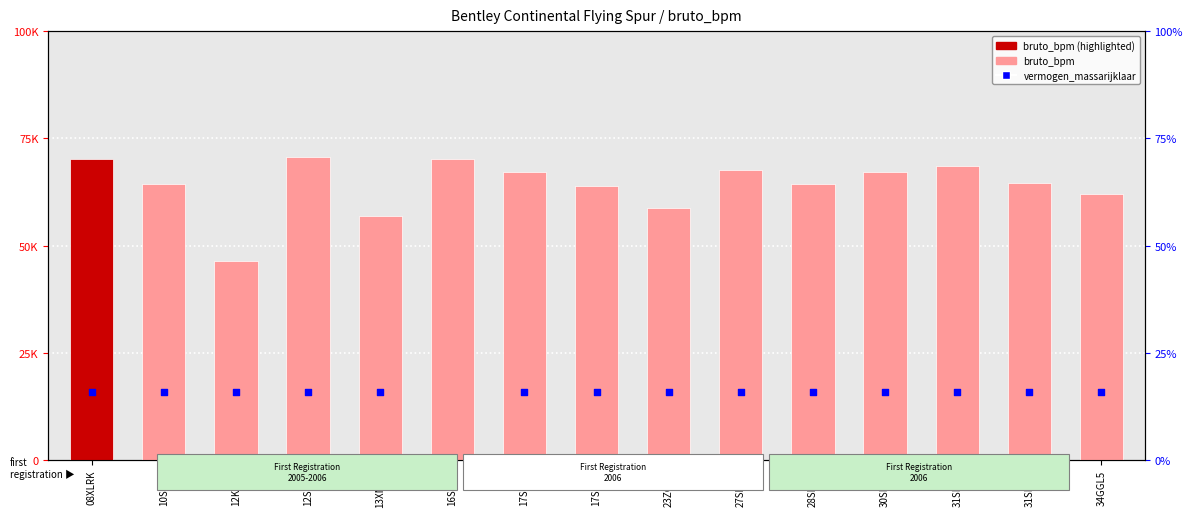

Is the value of bruto_bpm at 27SHRZ greater than the value of vermogen_massarijklaar at 27SHRZ?

Yes